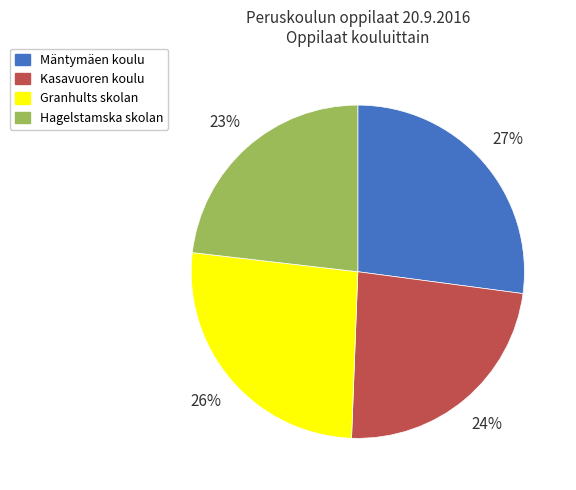

Which slice is the largest?

Mäntymäen koulu